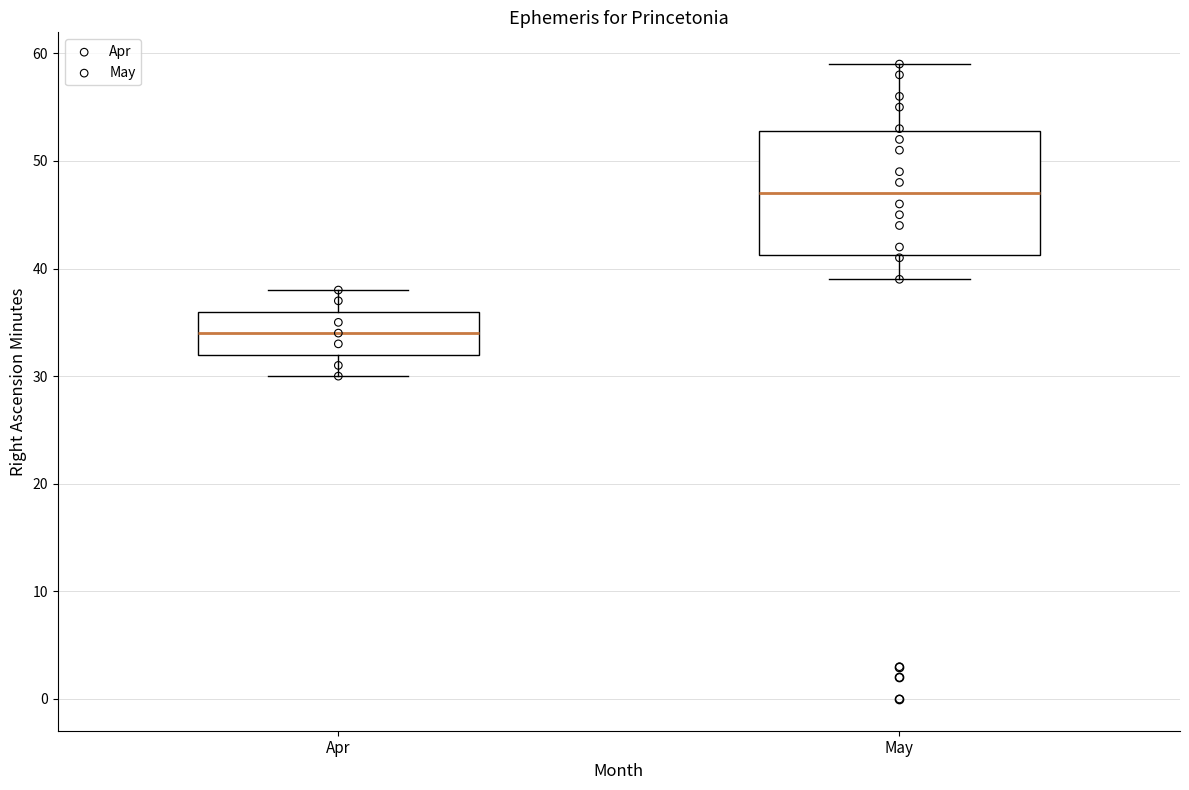

Reading left to right, read every box against the y-axis: the position of its median line, the range the box covers, and the ends of its whiskers. The values are not printed on the chart, so give them approximately, as read against the axis.

Apr: median 34, box 32 to 36, whiskers 30 to 38
May: median 47, box 41 to 53, whiskers 39 to 59